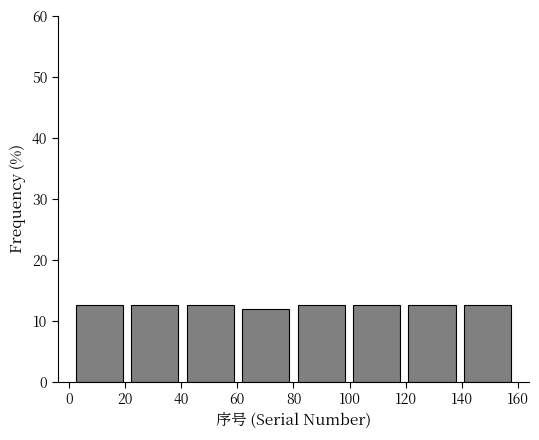

How tall is the bar that spans 80 to 100 on the x-axis? Neither the bar edges nor the heights are printed on the chart, so give them approximately, as read against the axes.

13